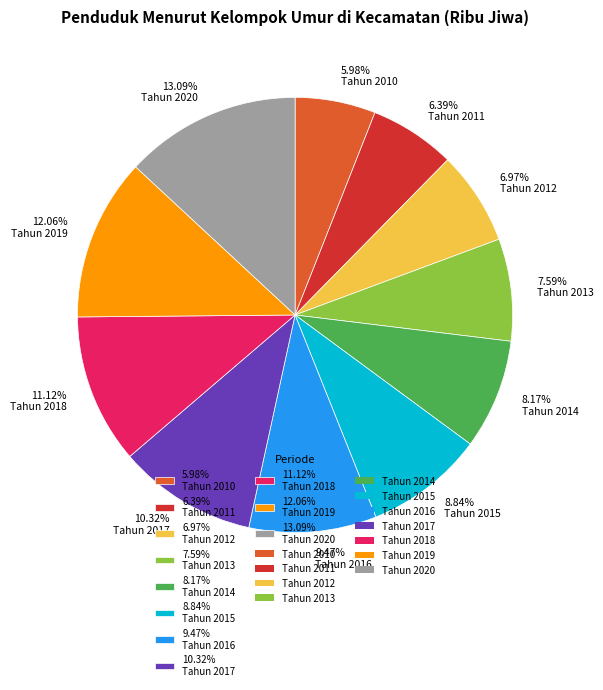

To the nearest percent, what is the difference between the largest and smallest slice percentages?

7%